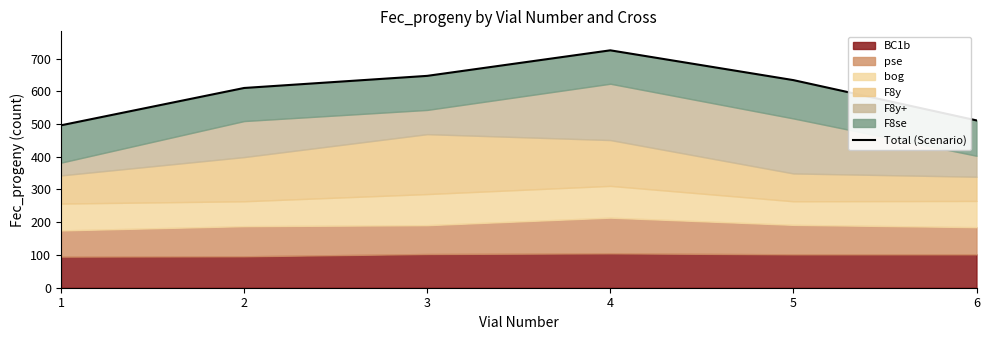

What is the change in value from 4 to 6?

-214